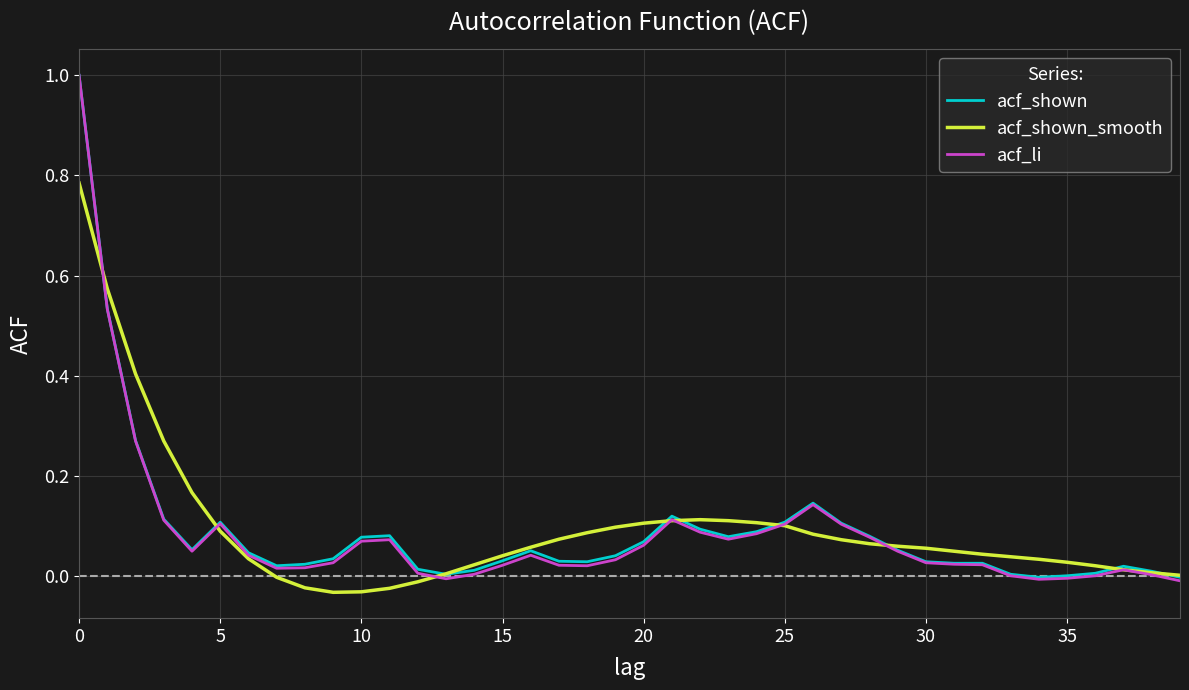

What is the greatest value displayed?

1.0